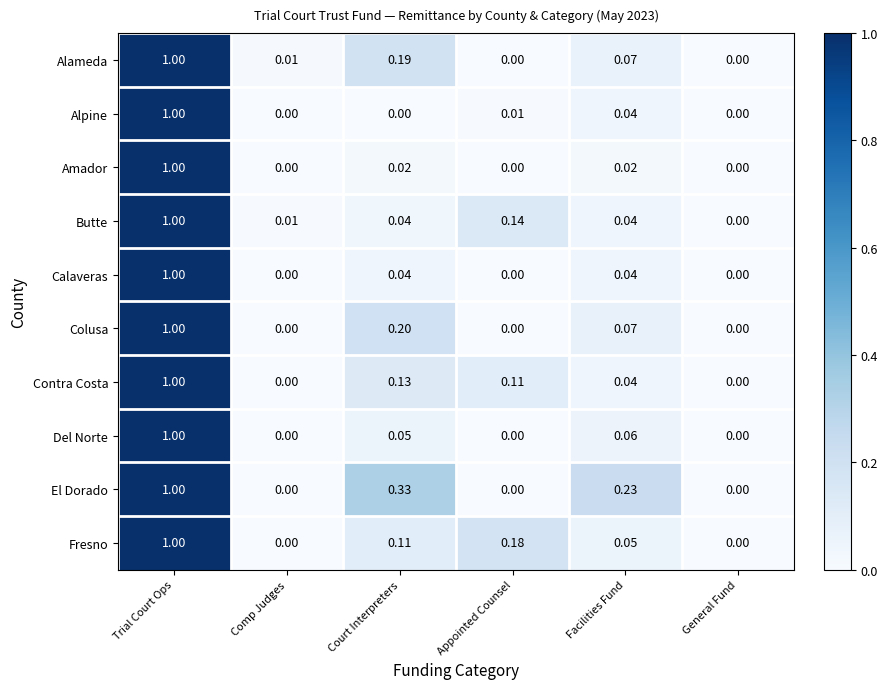

At which label does Alpine reach its peak?

Trial Court Ops